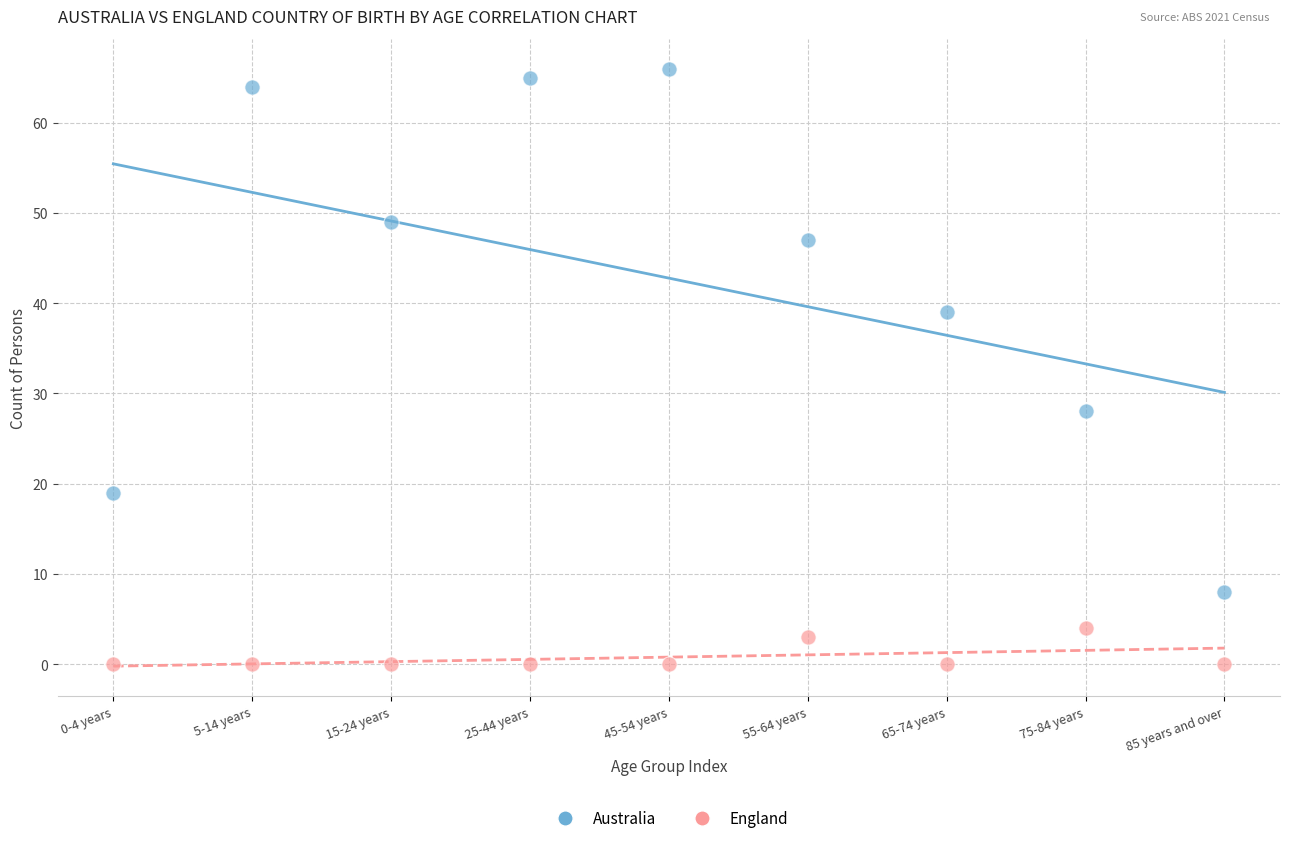

Which series contains the highest Y value?

Australia